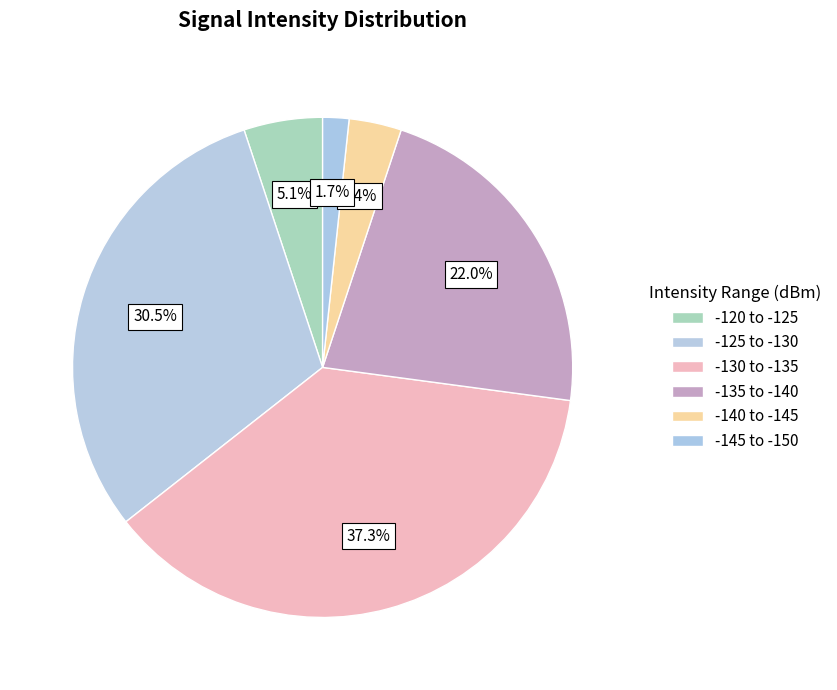

What is the largest slice in the pie chart?

-130 to -135